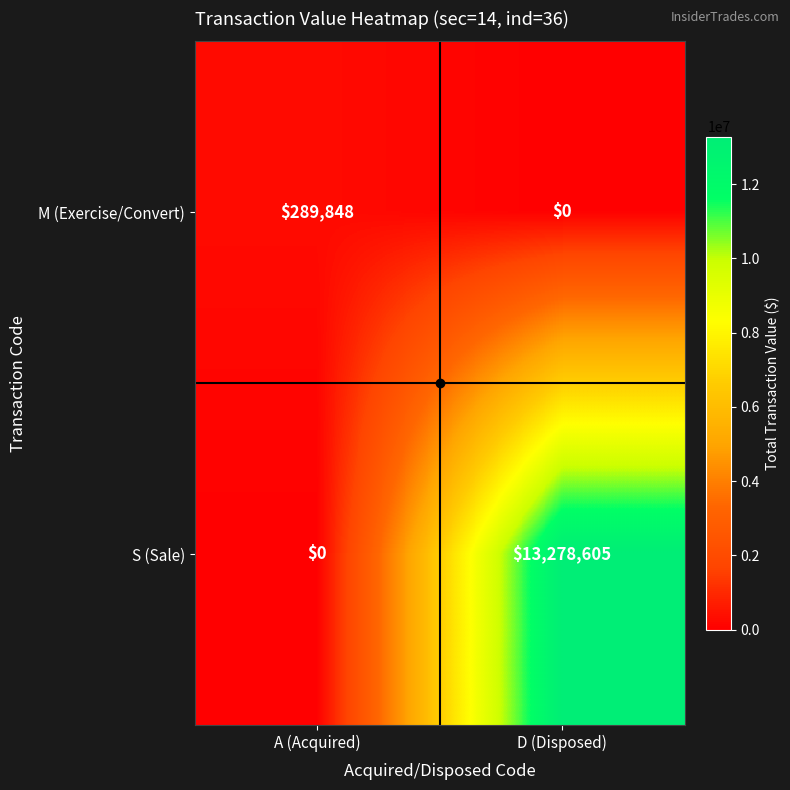

What is the total value across all series at D (Disposed)?

13278605